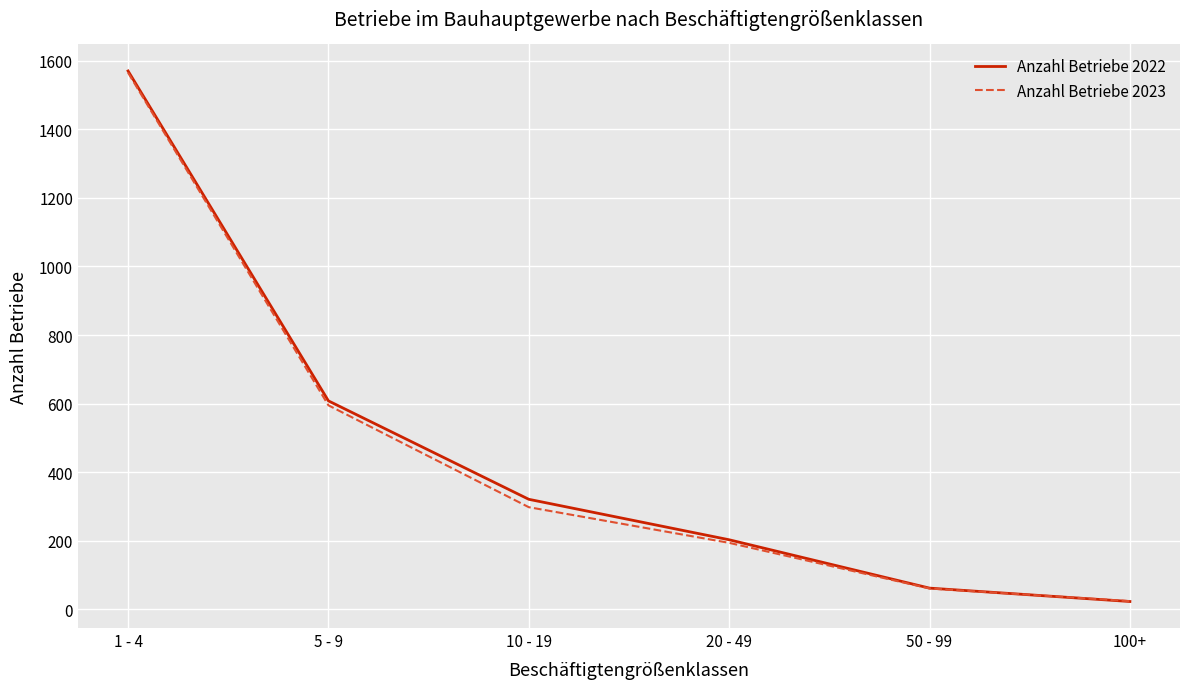

Is it true that Anzahl Betriebe 2023 equals 1565 at 1 - 4?

True